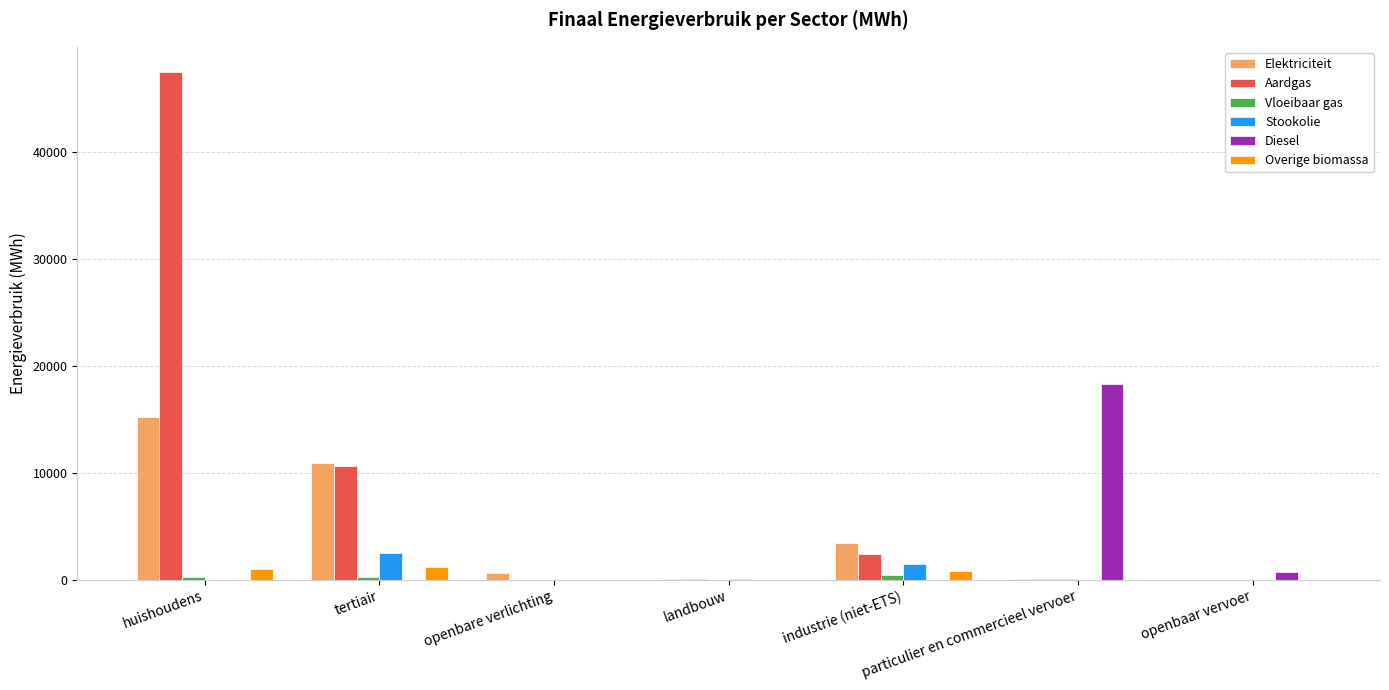

What is the average value of the Stookolie series?

560.2